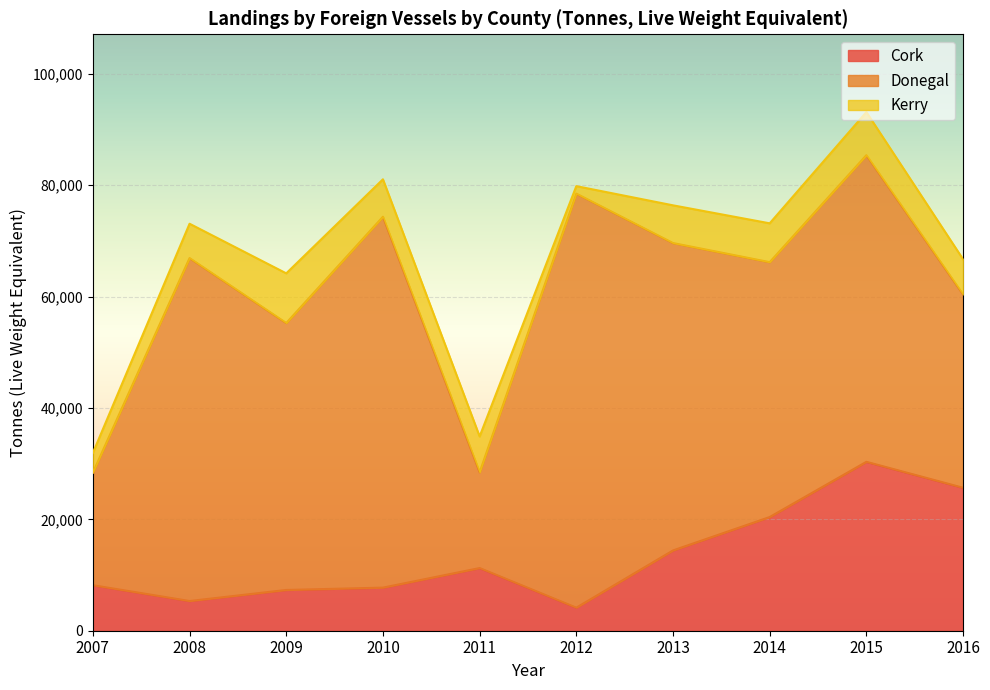

Which label corresponds to the smallest value in the chart?

2012